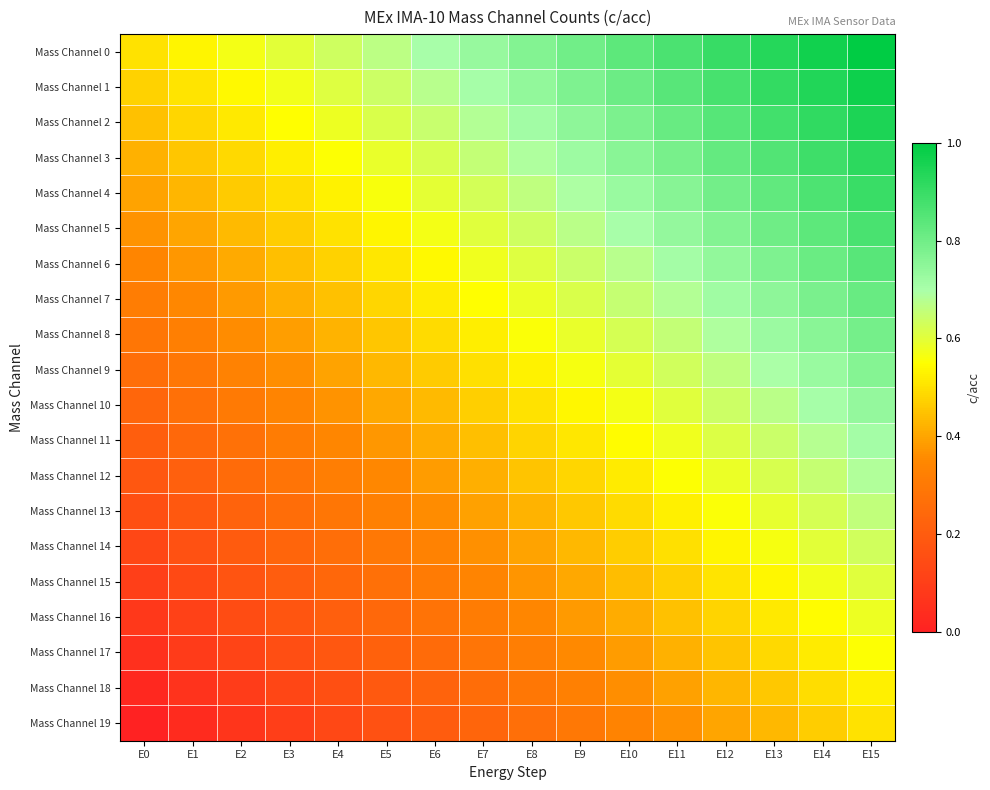

At E13, list the series in order from largest to smallest.

Mass Channel 0, Mass Channel 1, Mass Channel 2, Mass Channel 3, Mass Channel 4, Mass Channel 5, Mass Channel 6, Mass Channel 7, Mass Channel 8, Mass Channel 9, Mass Channel 10, Mass Channel 11, Mass Channel 12, Mass Channel 13, Mass Channel 14, Mass Channel 15, Mass Channel 16, Mass Channel 17, Mass Channel 18, Mass Channel 19